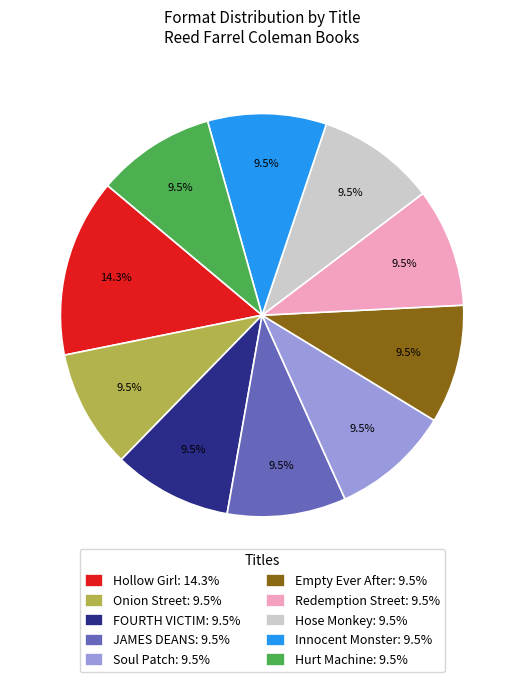

How much of the chart is everything except Hose Monkey: 9.5%?

90.5%